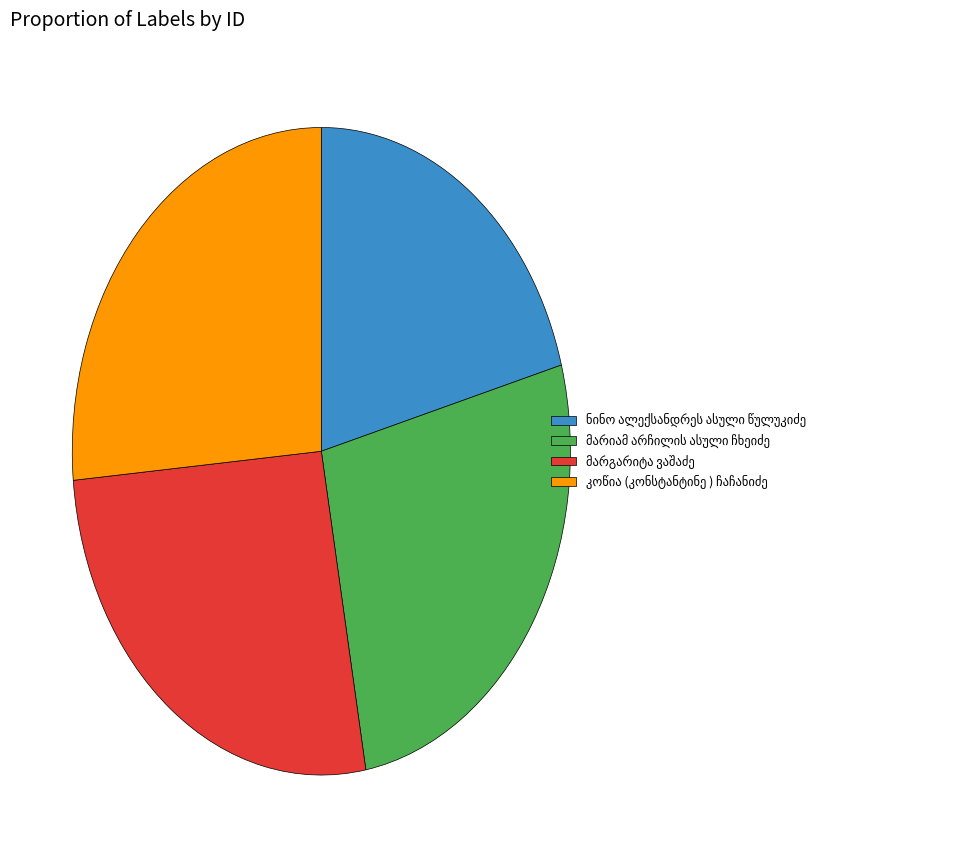

Is there a majority slice in this chart?

No